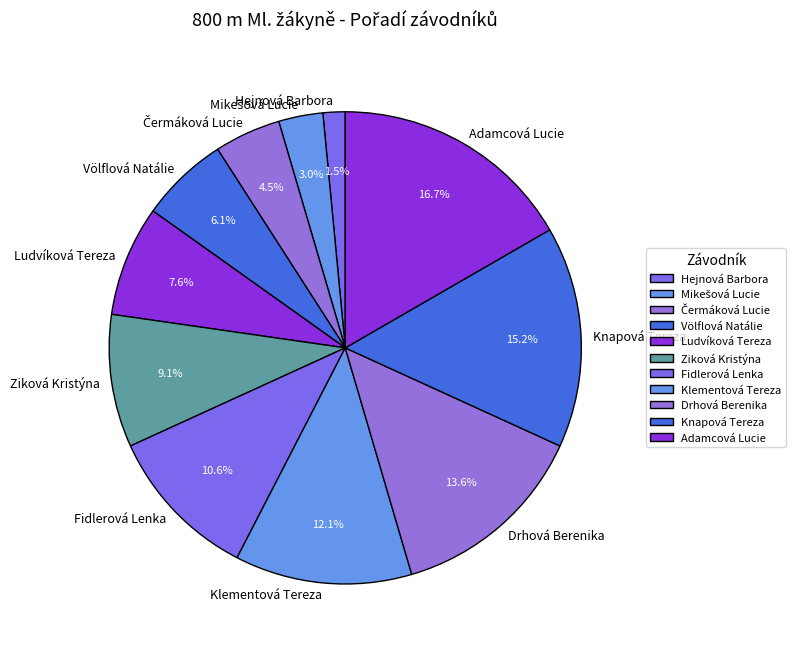

Approximately how many times larger is the value at Völflová Natálie compared to Ziková Kristýna?

0.7